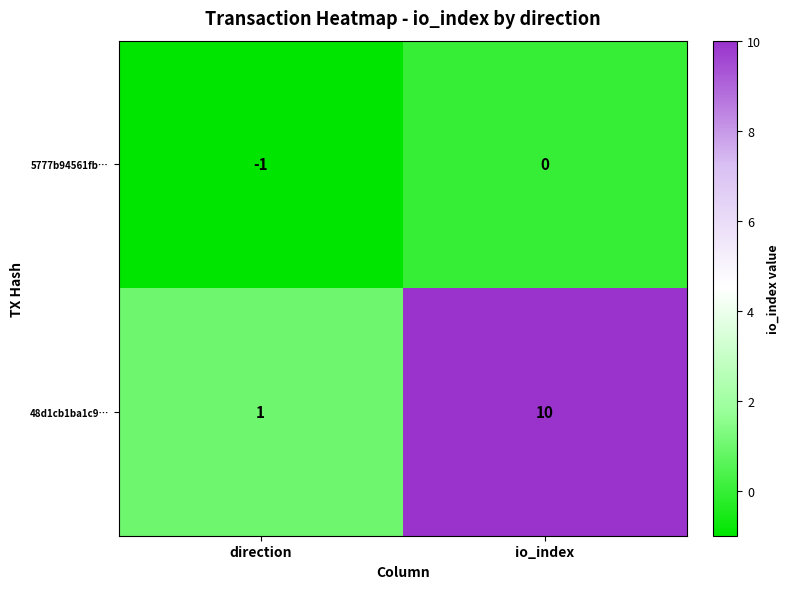

What is the minimum value shown in the chart?

-1